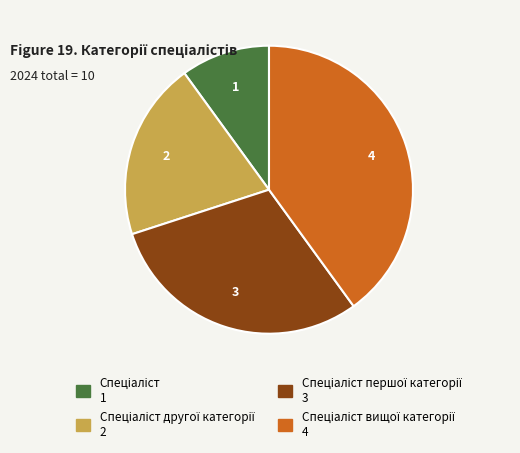

Is there a majority slice in this chart?

No